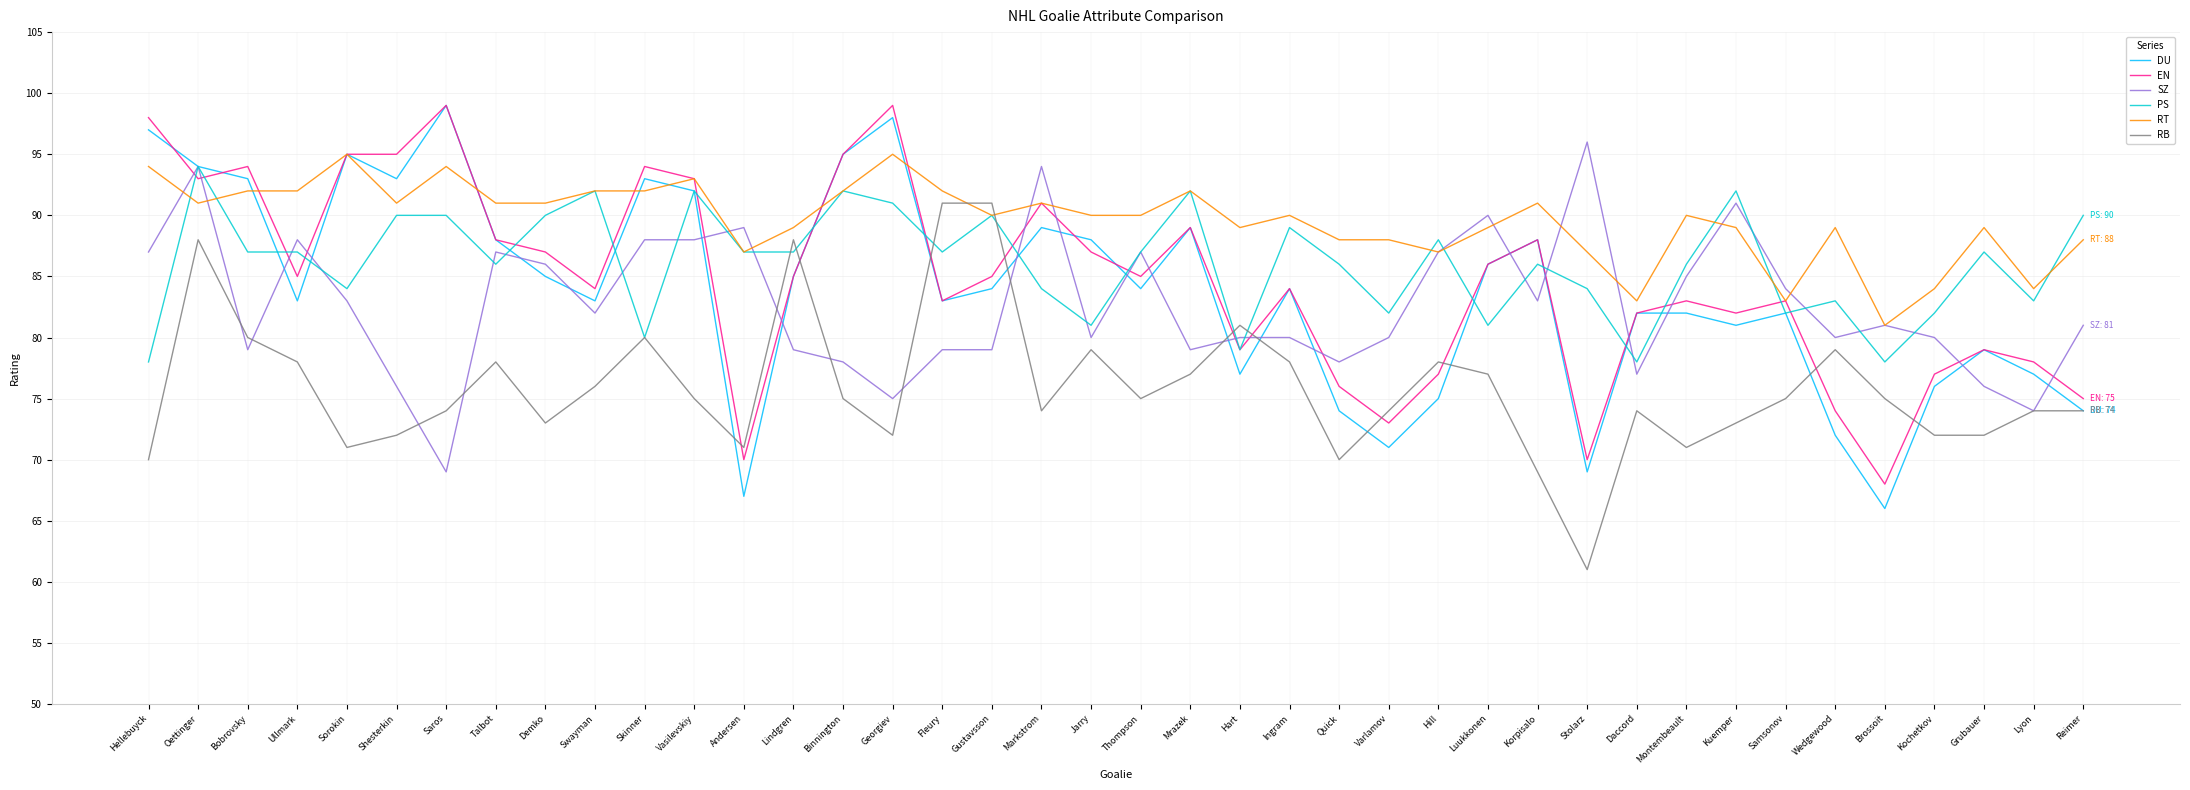

How many lines are shown in the chart?

6